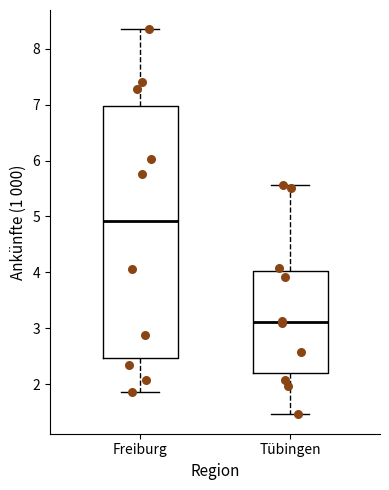

Where is the lower edge of the box for Tübingen on the y-axis? The values are not printed on the chart, so give them approximately, as read against the axis.

2.2